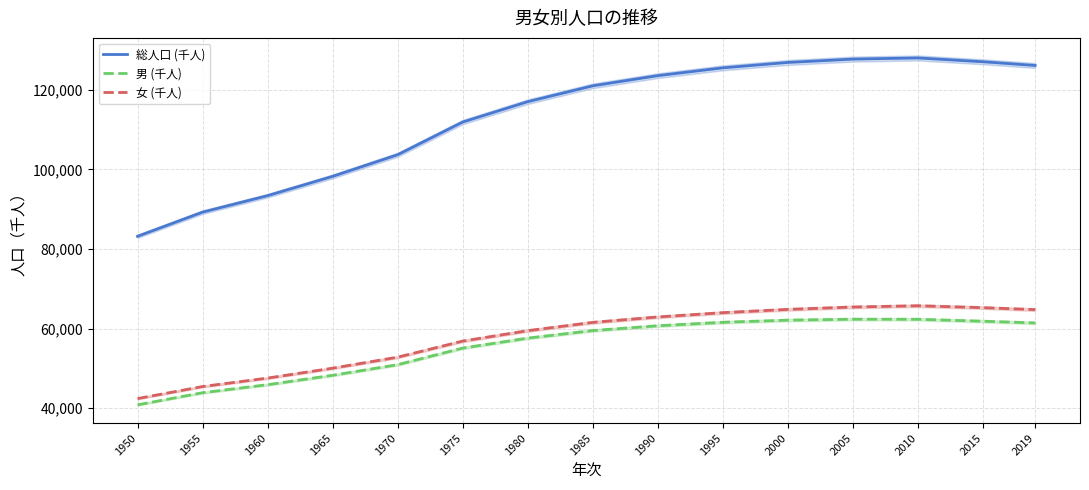

What is the value of the 総人口 (千人) point at the 4th from the left?

98275